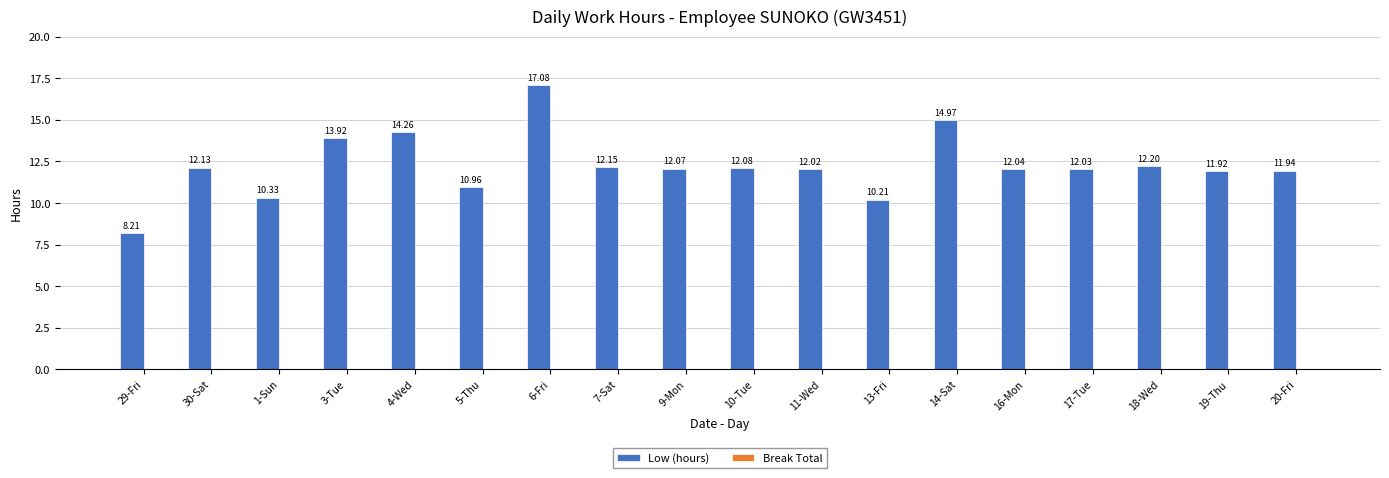

What is the average value?

12.3